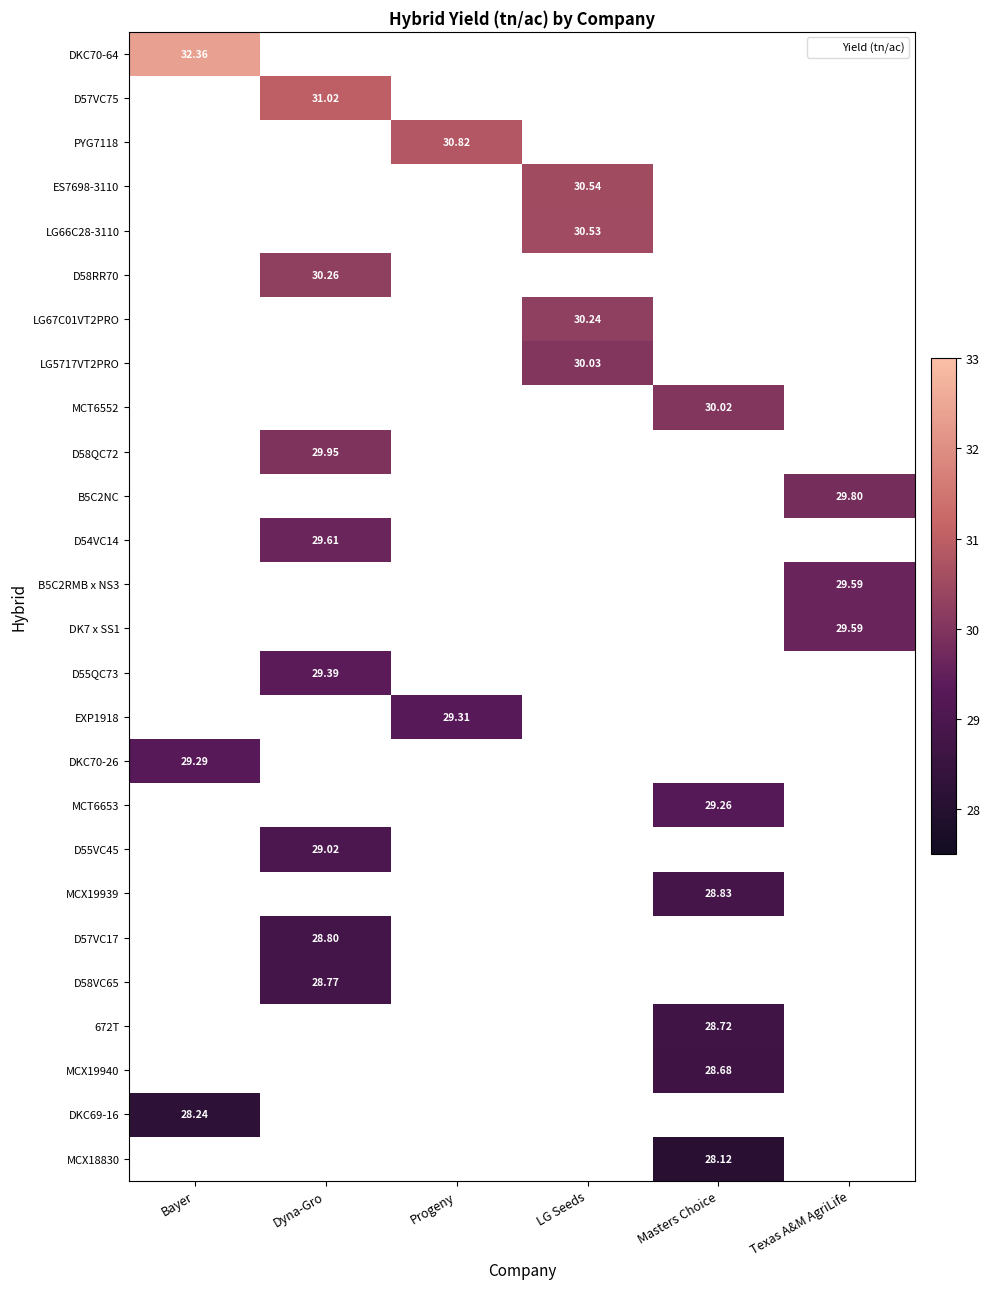

Which has a higher value, Dyna-Gro or Texas A&M AgriLife?

Texas A&M AgriLife